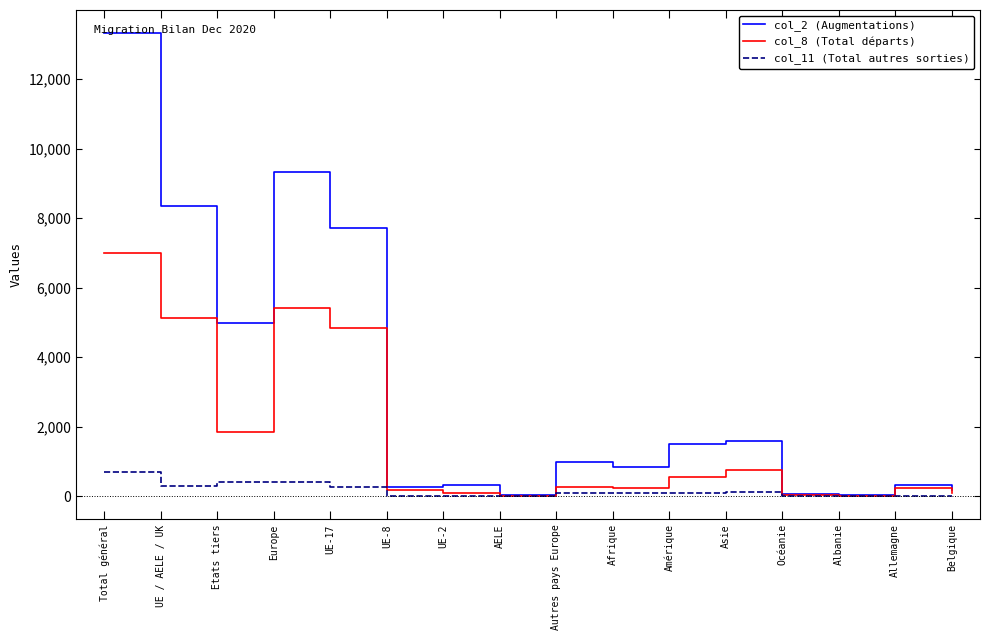

At which category is the sum across all series the highest?

Total général